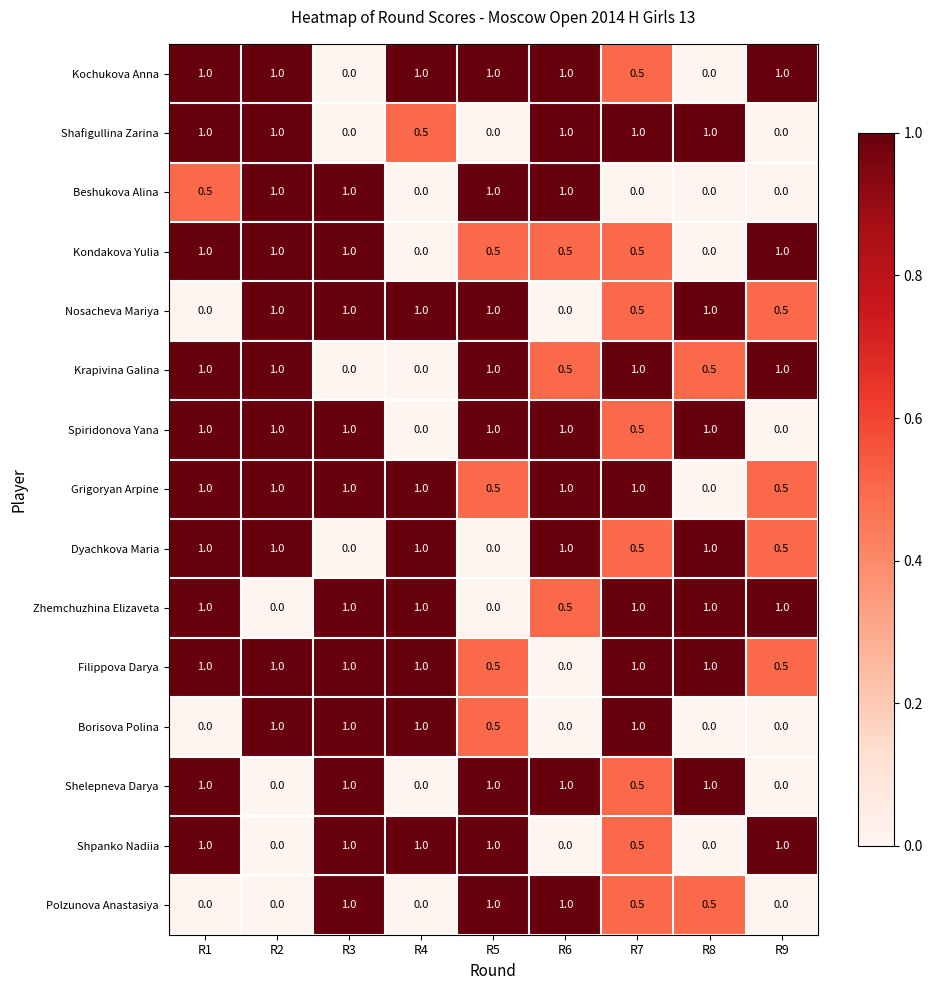

What is the spread (max minus min) of values at R8?

1.0